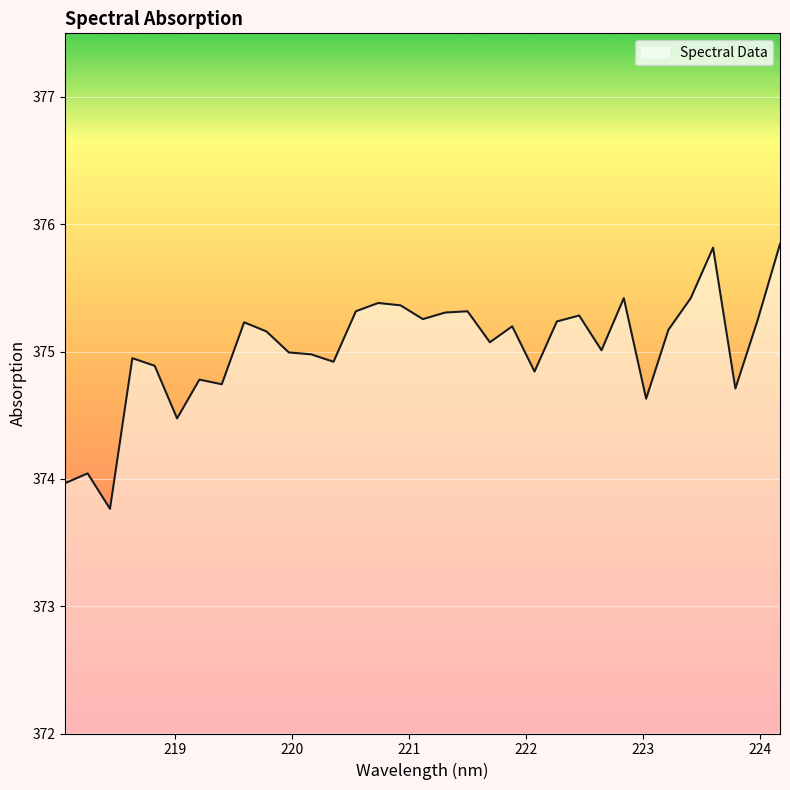

What is the maximum value shown in the chart?

375.8